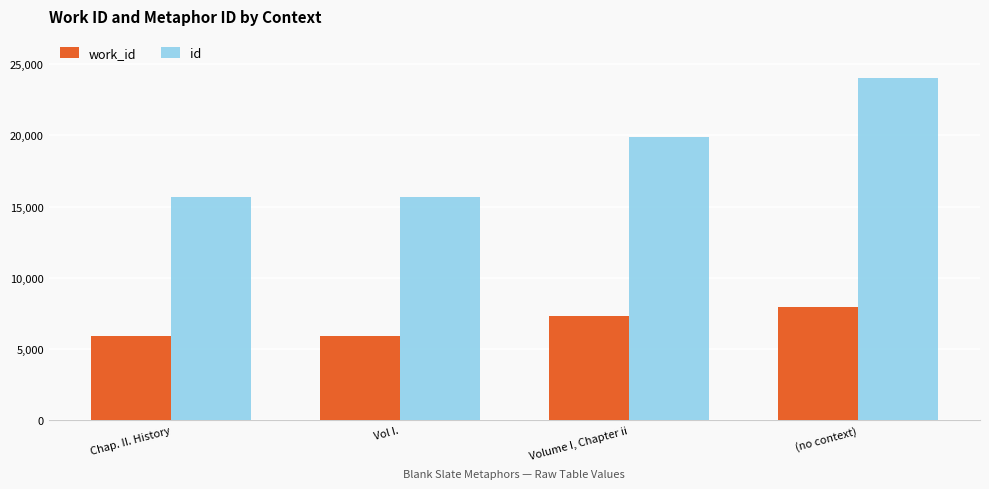

Which series has the largest total across all categories?

id